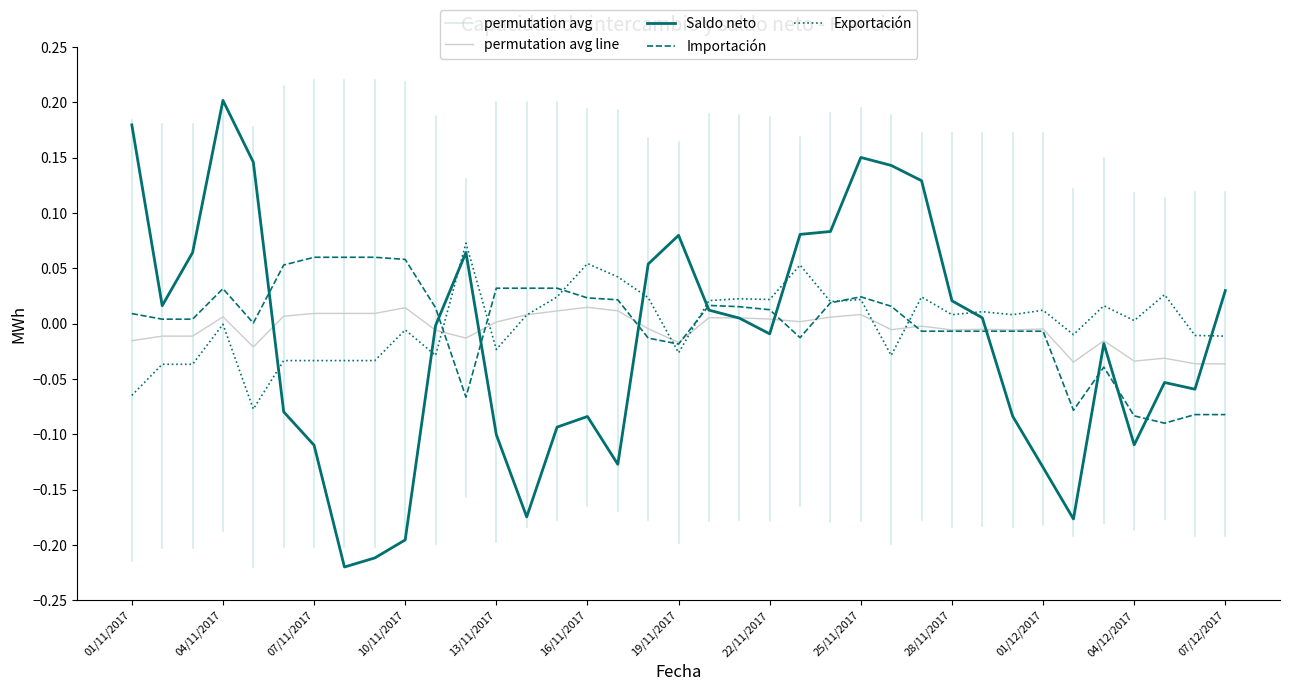

After their last crossing, which series has the higher values: Exportacion or Saldo?

Saldo